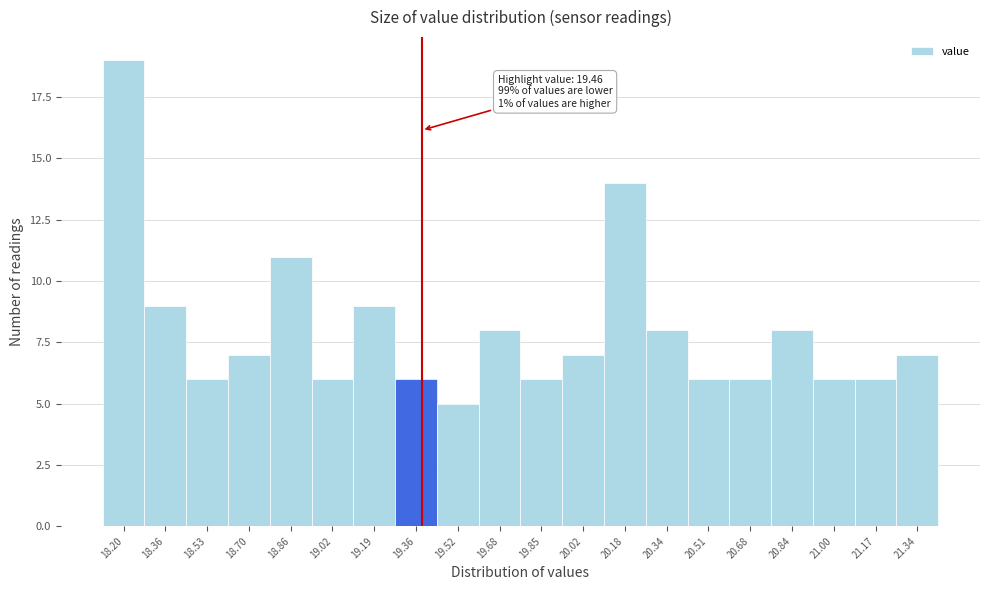

Reading left to right, extract all data points from this chart.

18.20=19	18.36=9	18.53=6	18.70=7	18.86=11	19.02=6	19.19=9	19.36=6	19.52=5	19.68=8	19.85=6	20.02=7	20.18=14	20.34=8	20.51=6	20.68=6	20.84=8	21.00=6	21.17=6	21.34=7